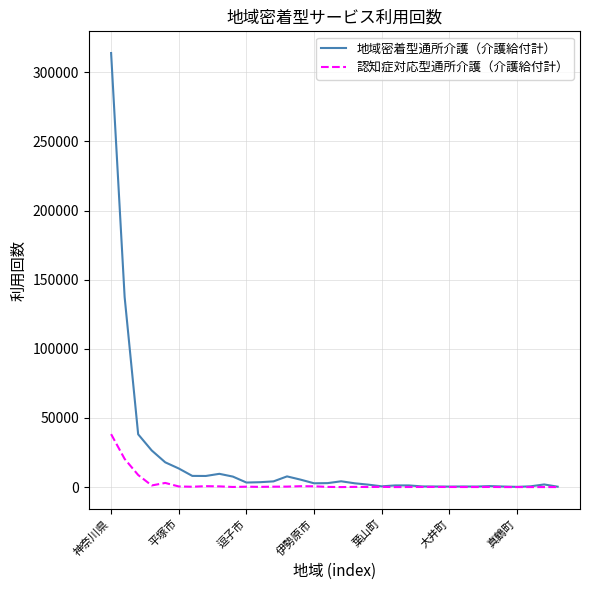

What is the greatest value displayed?

313904